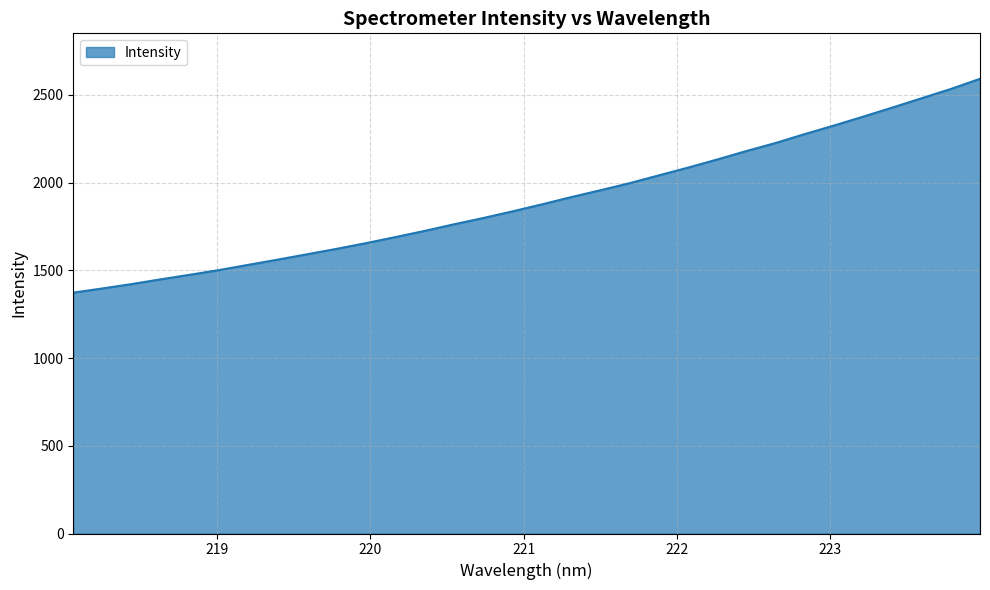

What is the maximum value shown in the chart?

2590.9